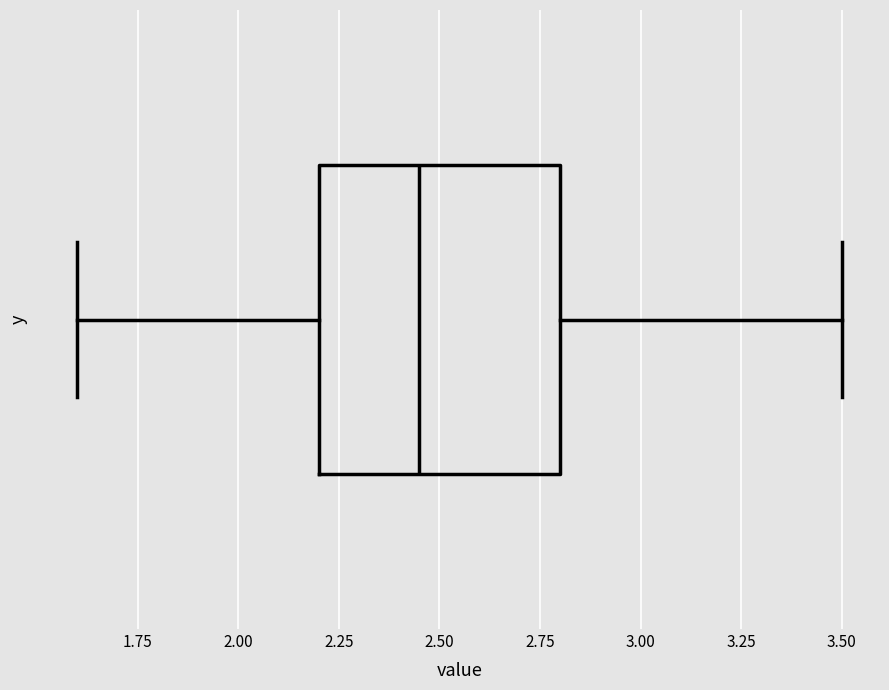

Where is the right edge of the box on the x-axis? The values are not printed on the chart, so give them approximately, as read against the axis.

2.80